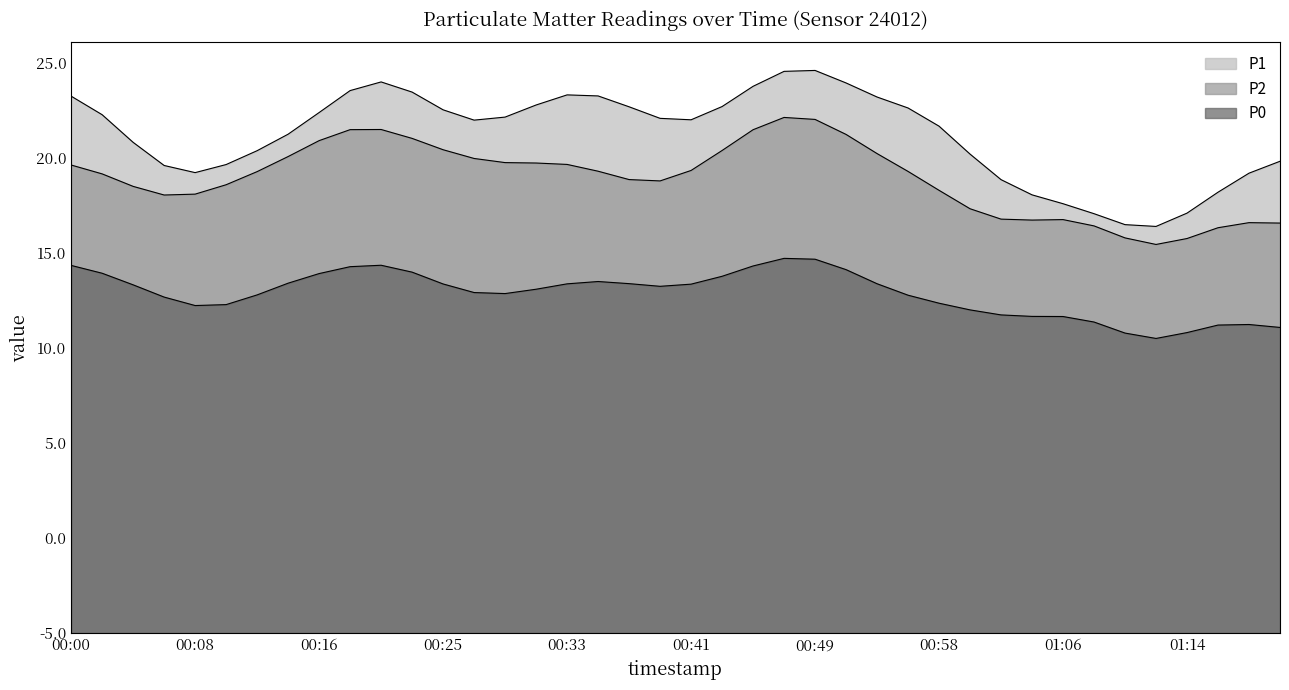

True or false: P0 and P1 cross at least once.

False